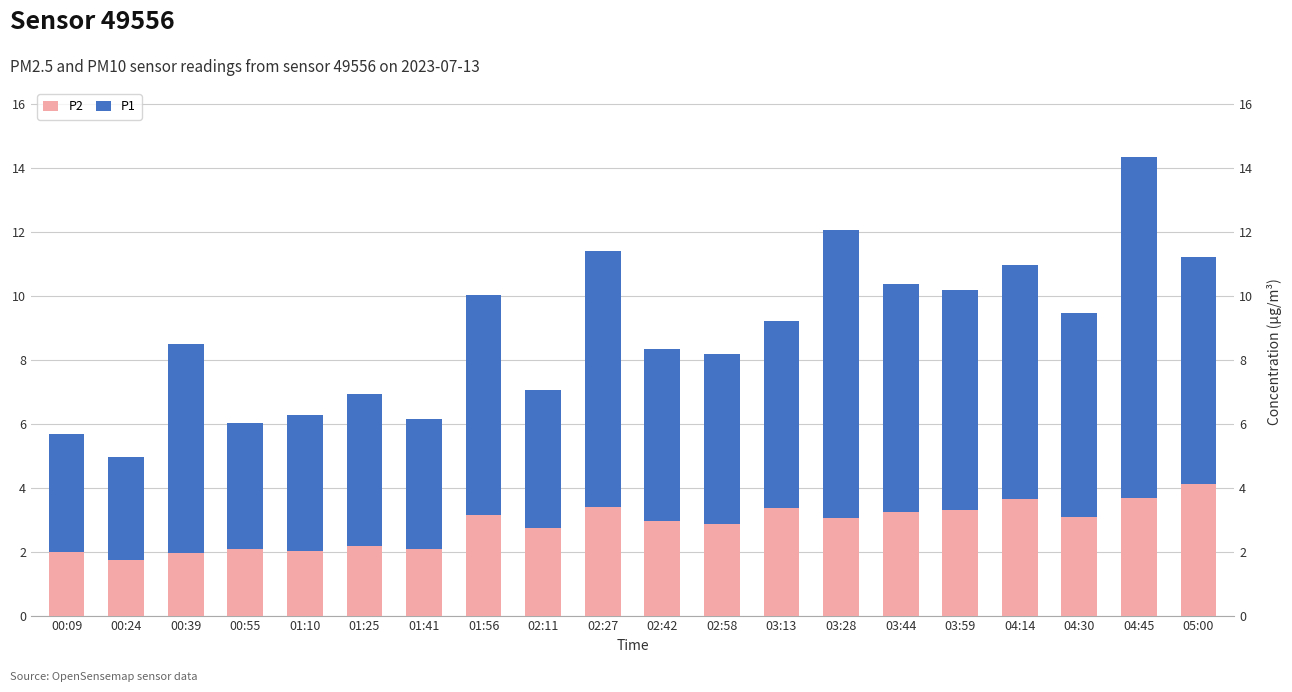

List the series in order of their overall mean, highest first.

P1, P2